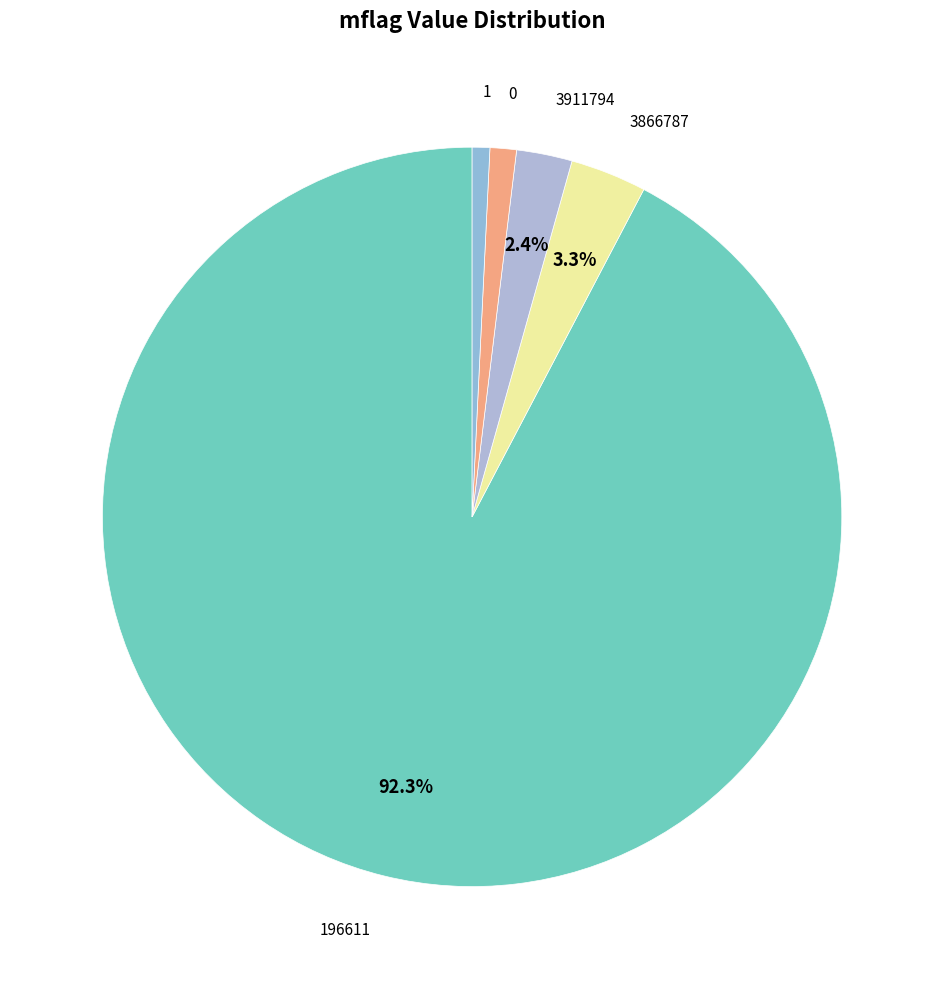

How many segments does this pie chart have?

5